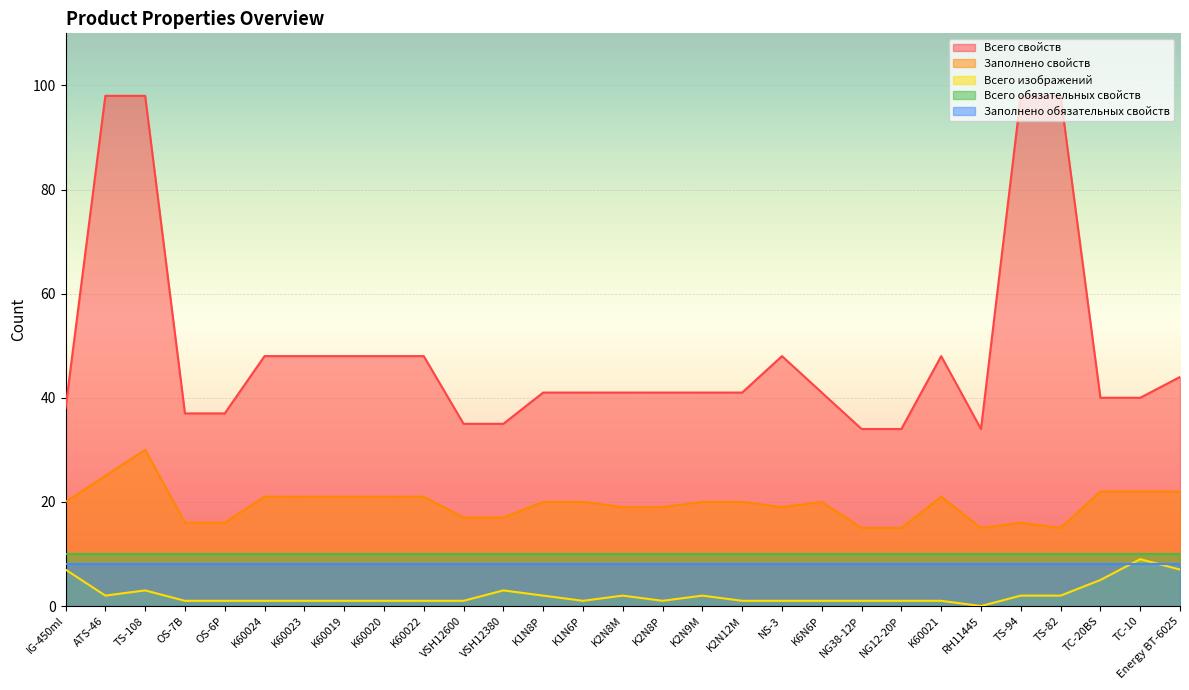

Count the Всего изображений values in the range 1 to 2.

22